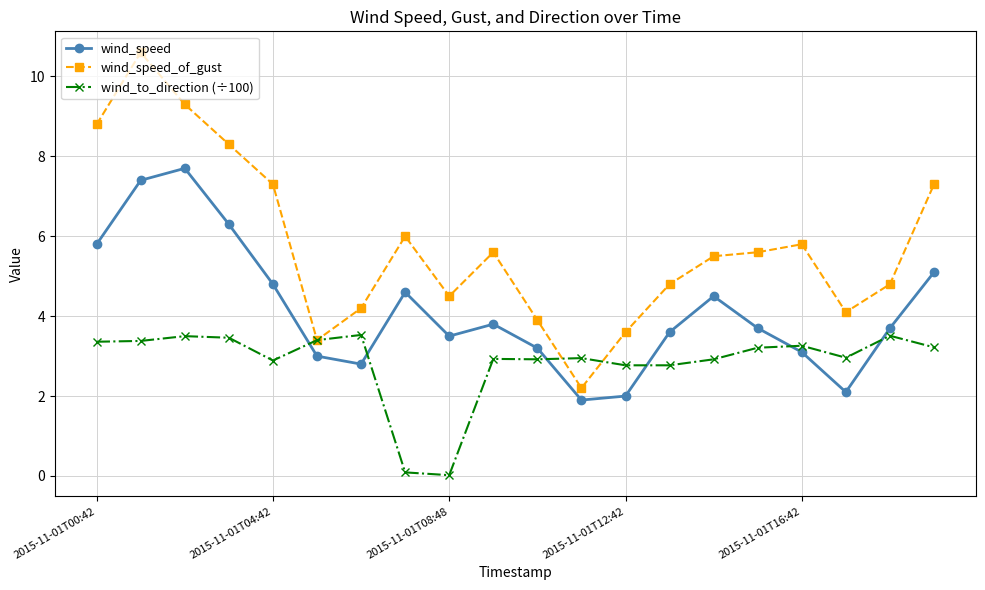

What is the value of the wind_speed_of_gust point at the 18th from the left?

4.1